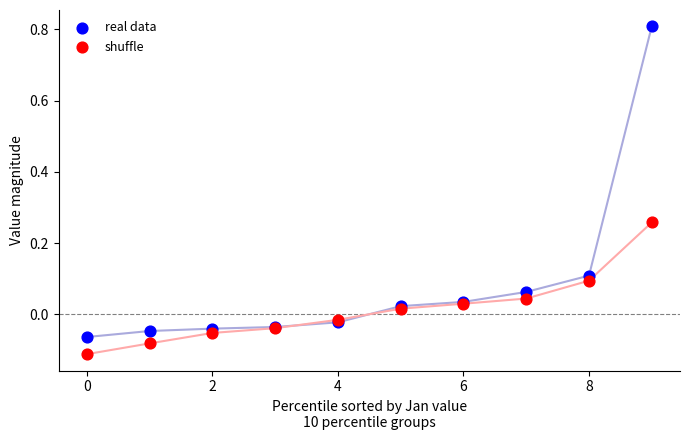

What are all the series names shown in the legend?

real data, shuffle